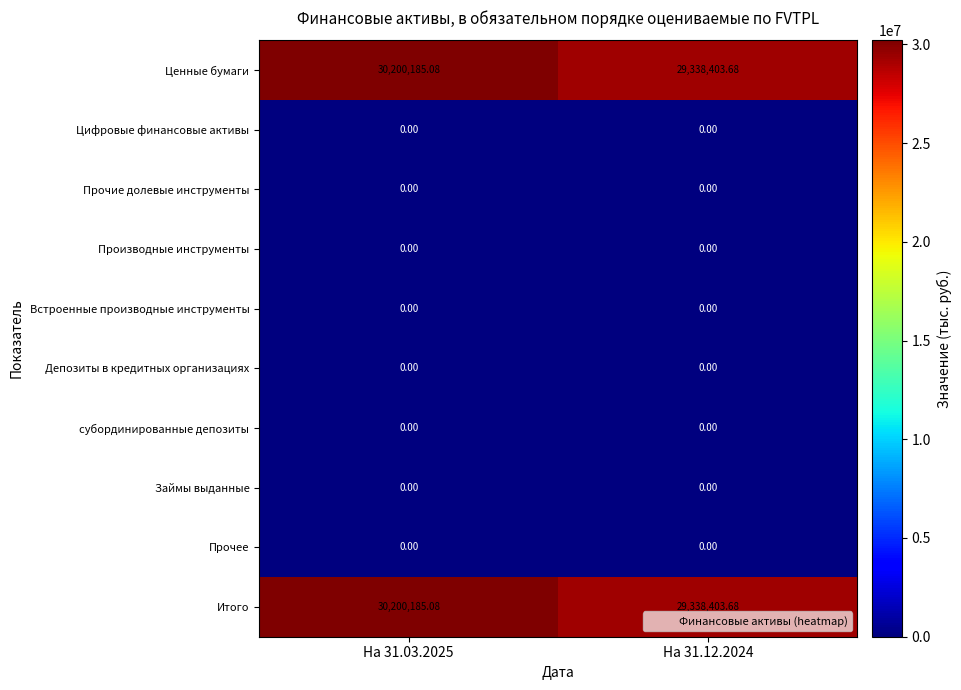

What is the greatest value displayed?

30200185.1